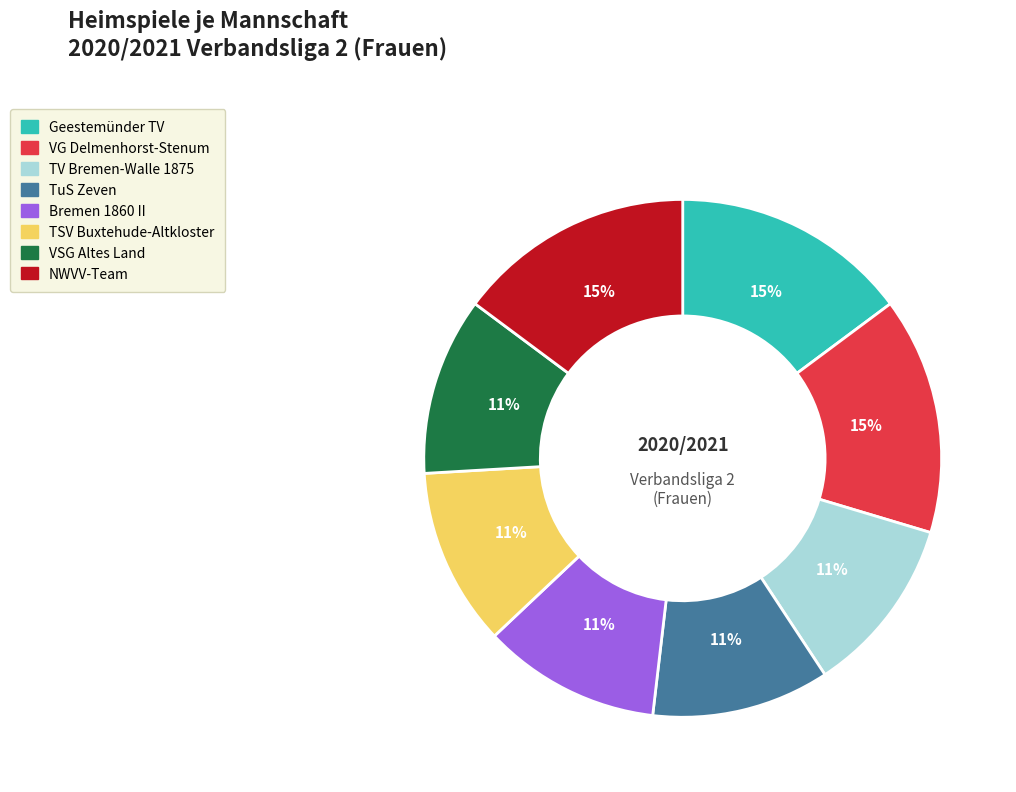

To the nearest percent, what is the average slice percentage?

12%